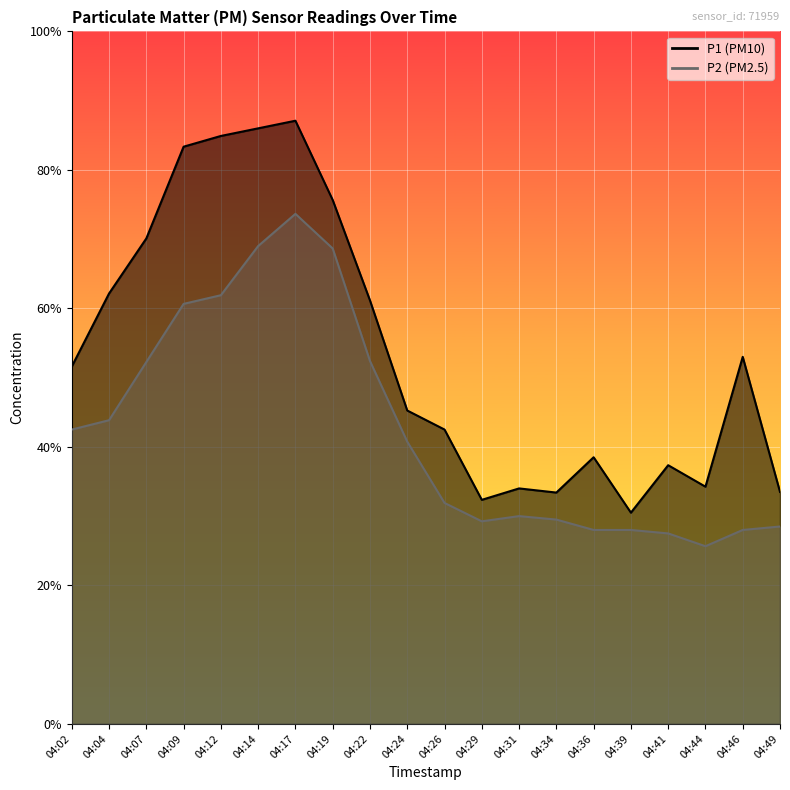

At how many categories does at least one series exceed 5?

20